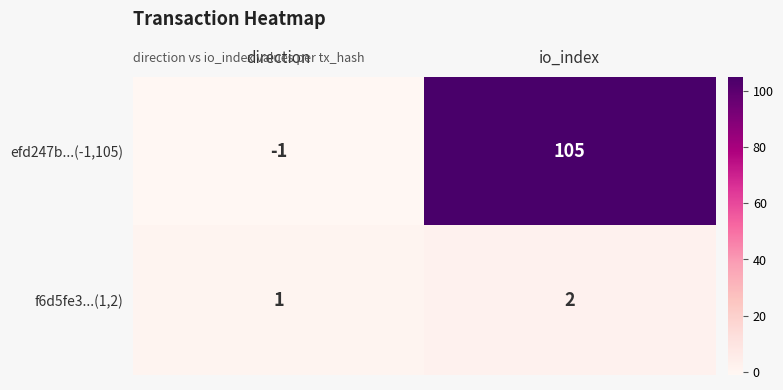

Reading left to right, list all the values displayed in this chart.

efd247b...(-1,105): direction=-1	io_index=105
f6d5fe3...(1,2): direction=1	io_index=2